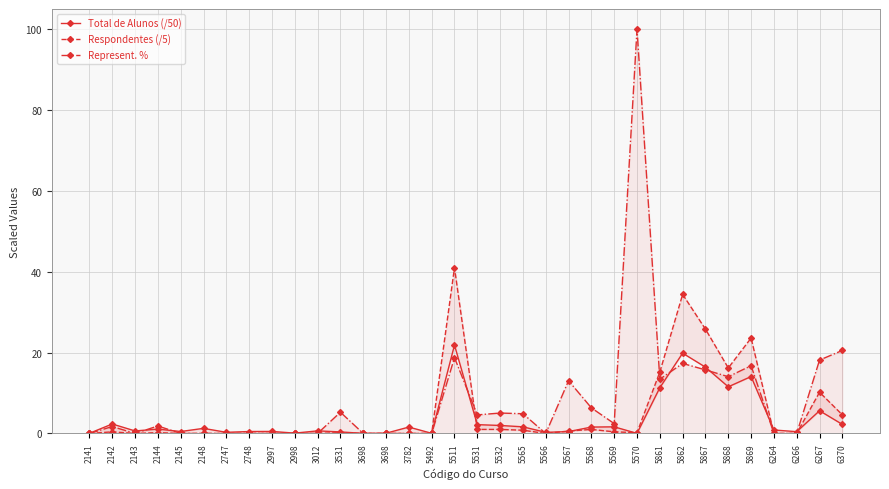

What is the greatest value displayed?

100.0